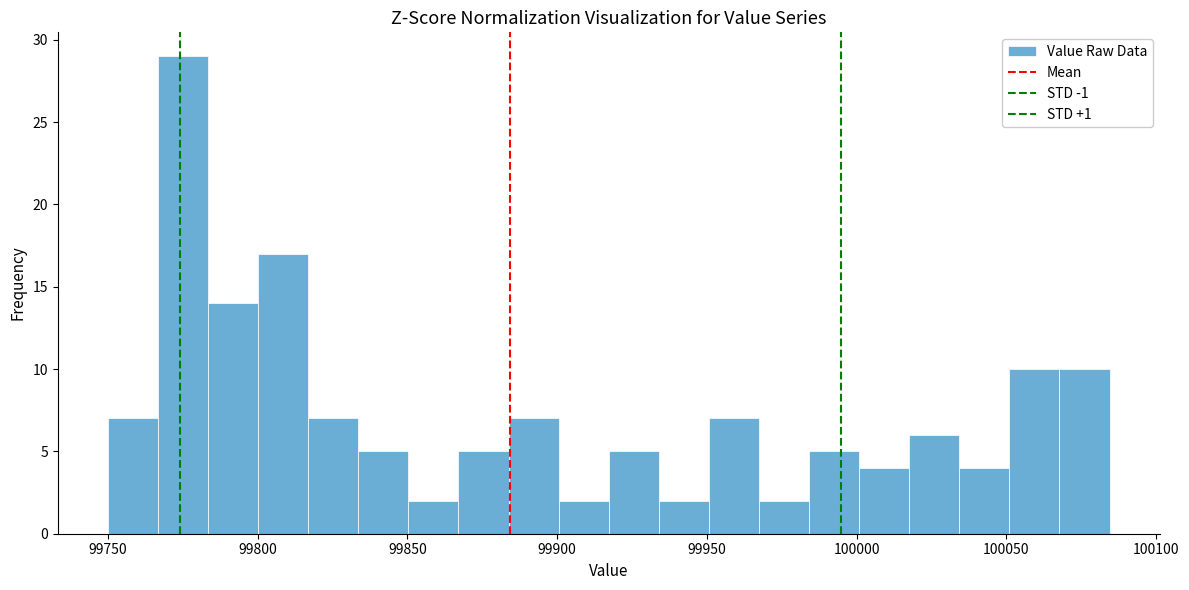

Around what value on the x-axis is the tallest bar? Give the approximate position of its centre, as read against the axis.

99775